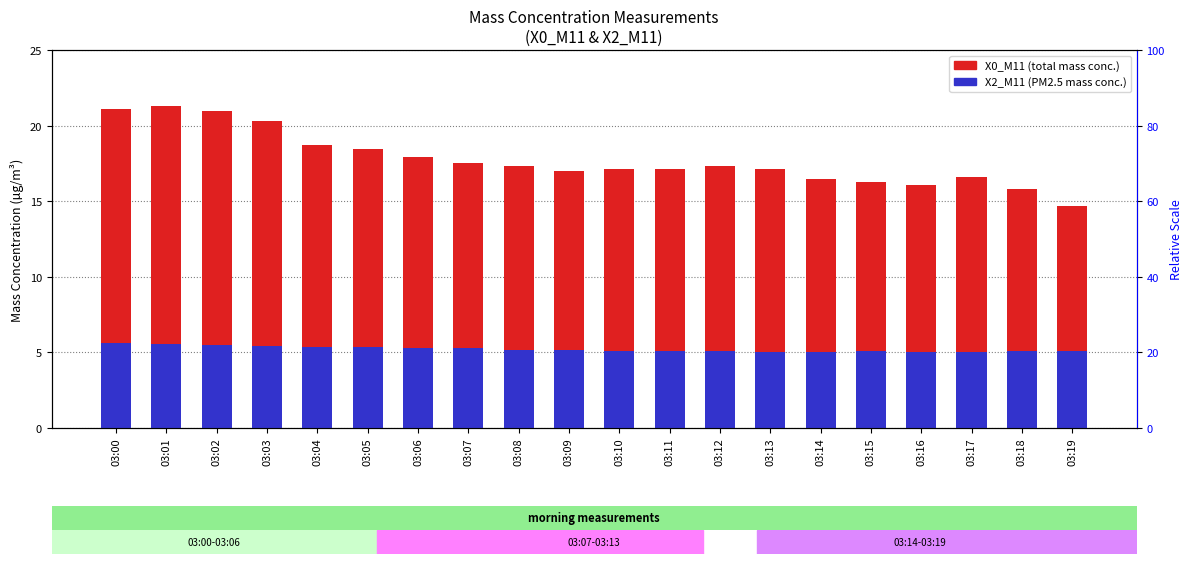

Between 03:03 and 03:13, which series saw the biggest shift?

X0_M11 (mass conc total)